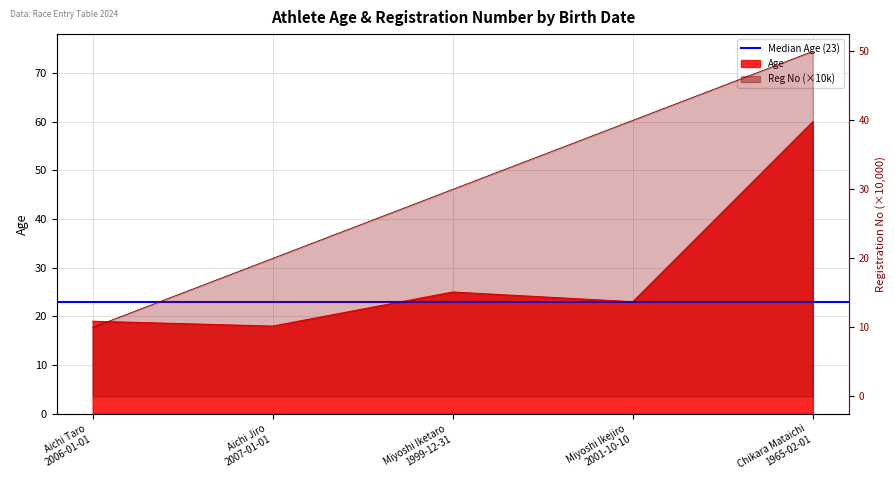

What is the approximate value of Age at Miyoshi Ikejiro
2001-10-10, to the nearest 5?

25